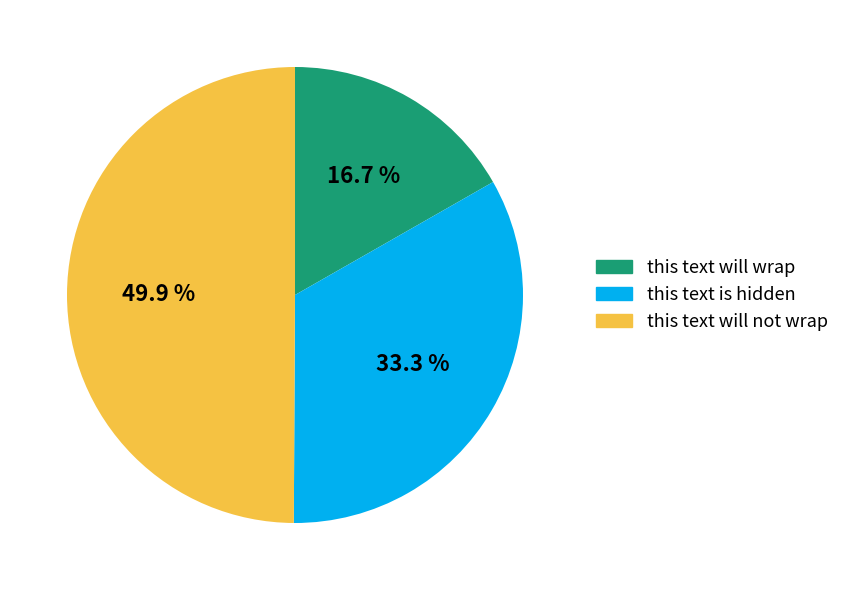

Count the number of slices in the pie.

3